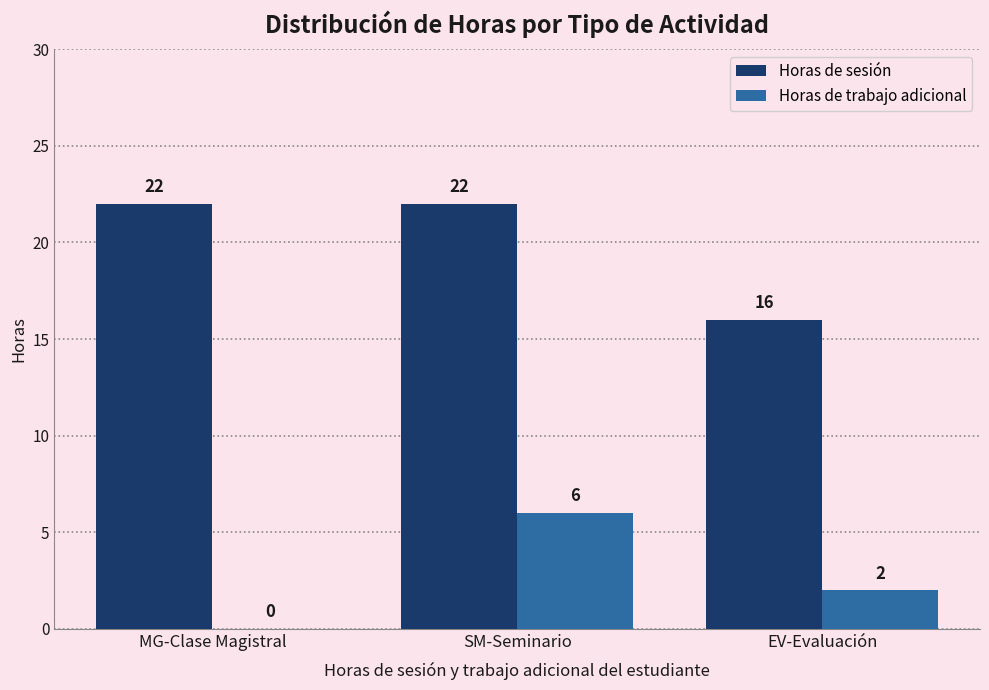

What is the sum of the Horas de trabajo adicional values at SM-Seminario and MG-Clase Magistral?

6